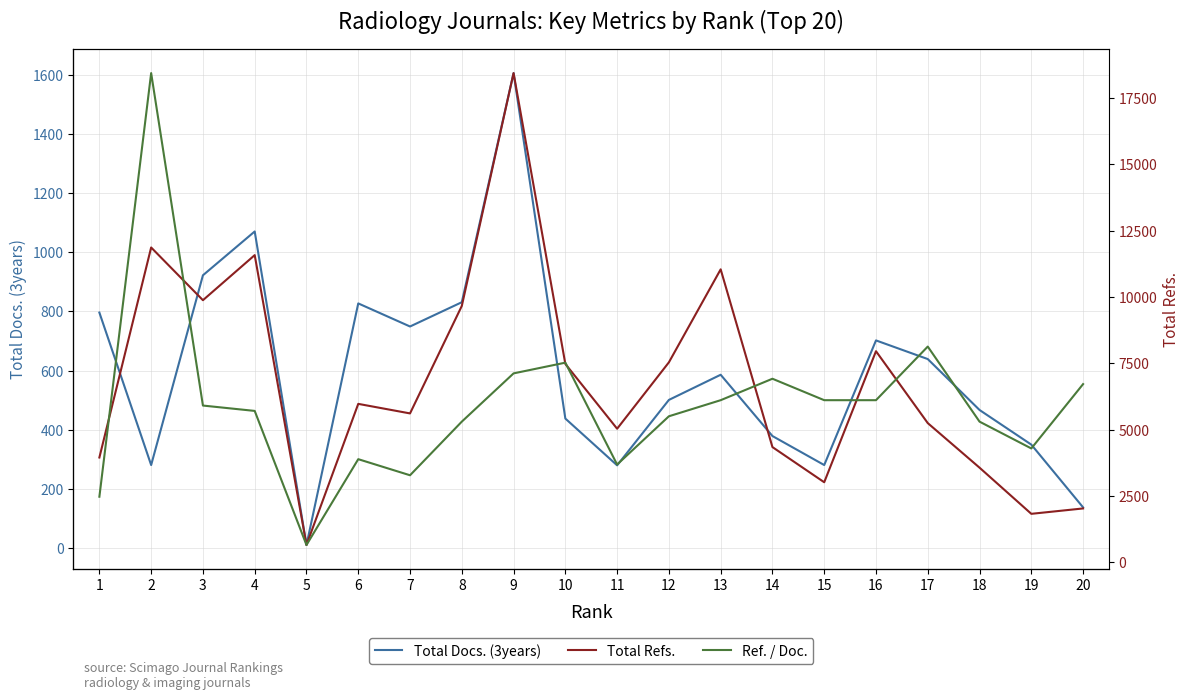

How many interior local valleys does the Ref. / Doc. series have?

4